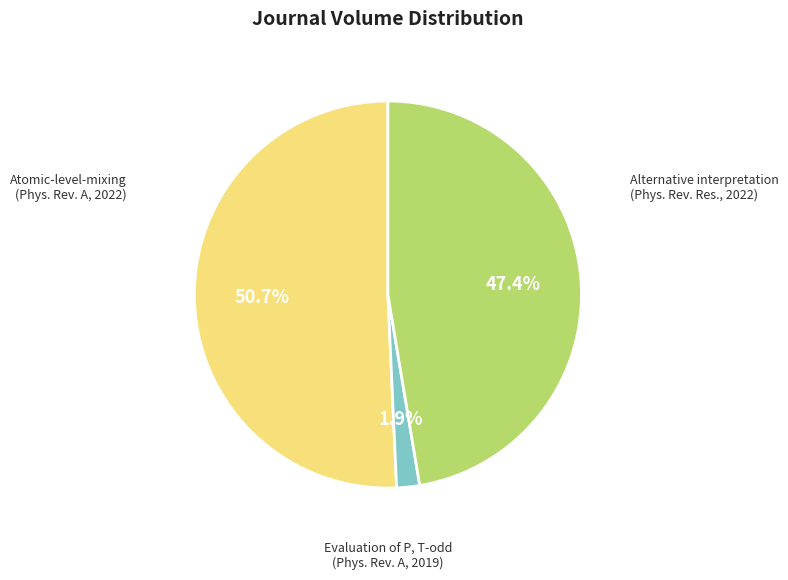

Does any single category account for the majority?

Yes